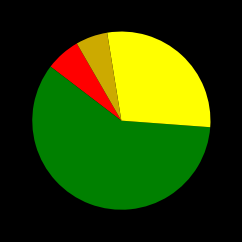

Is there any slice that represents more than half of the pie?

Yes